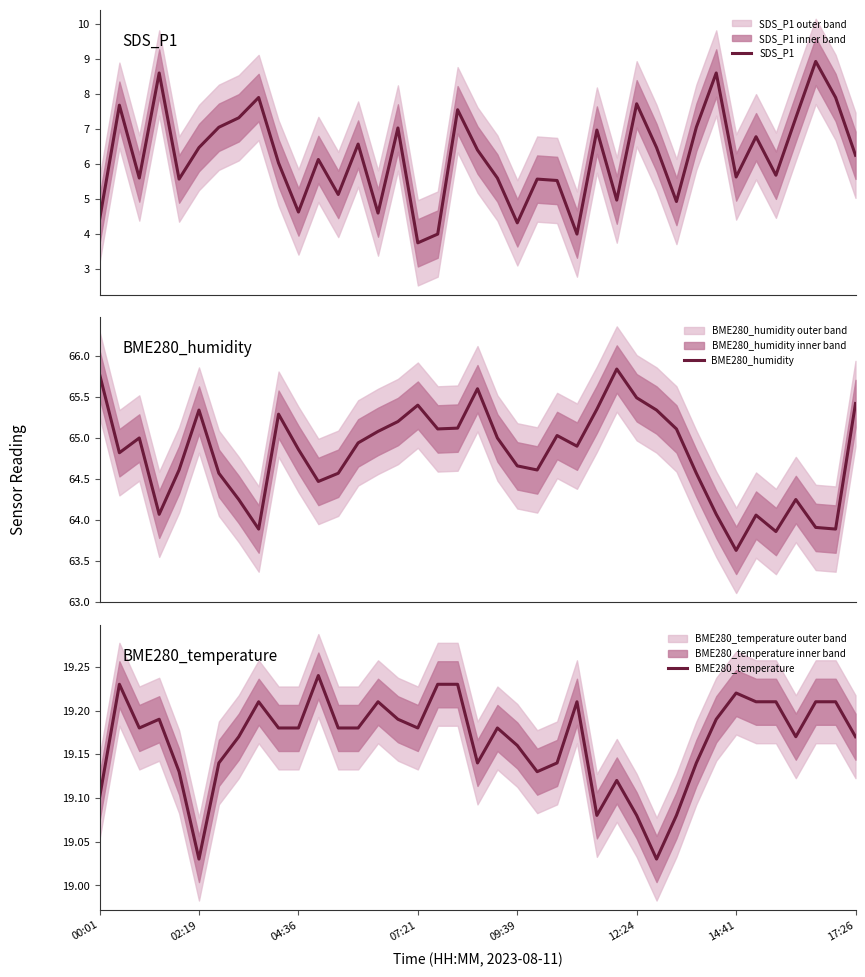

Where does the BME280_humidity series first go above 64?

00:01